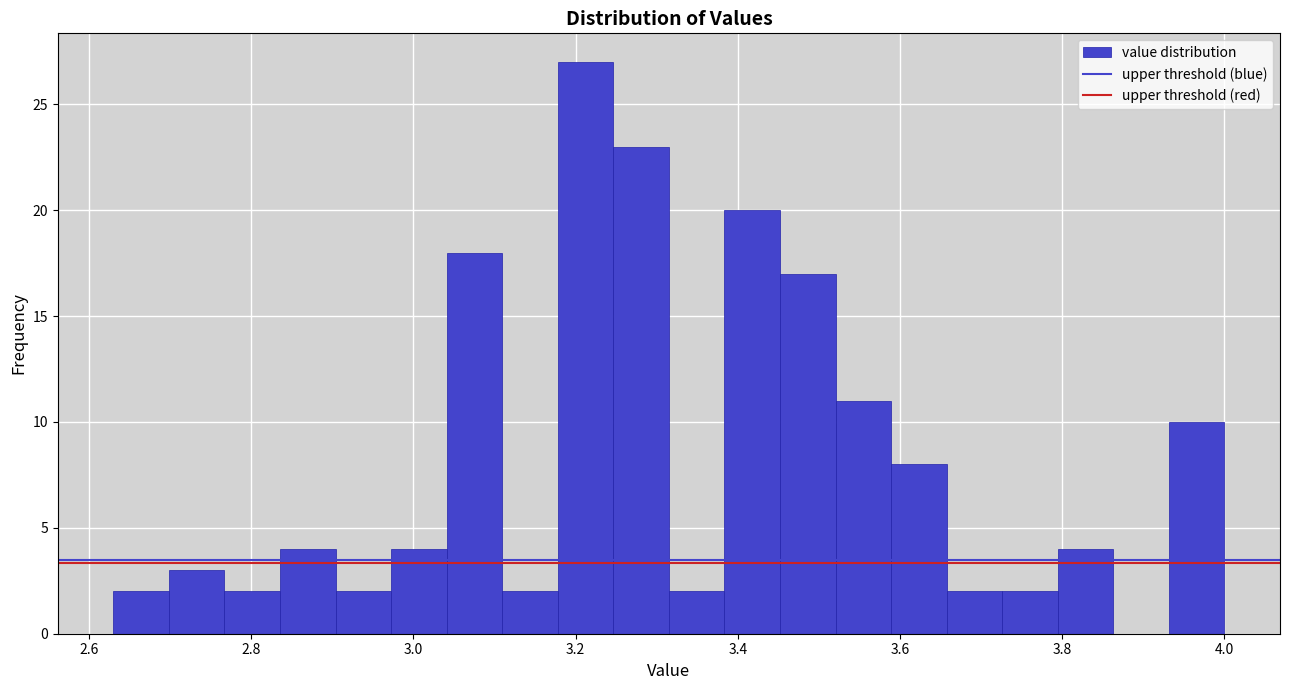

Read against the x-axis, roughly where is the centre of the tallest bar?

3.22